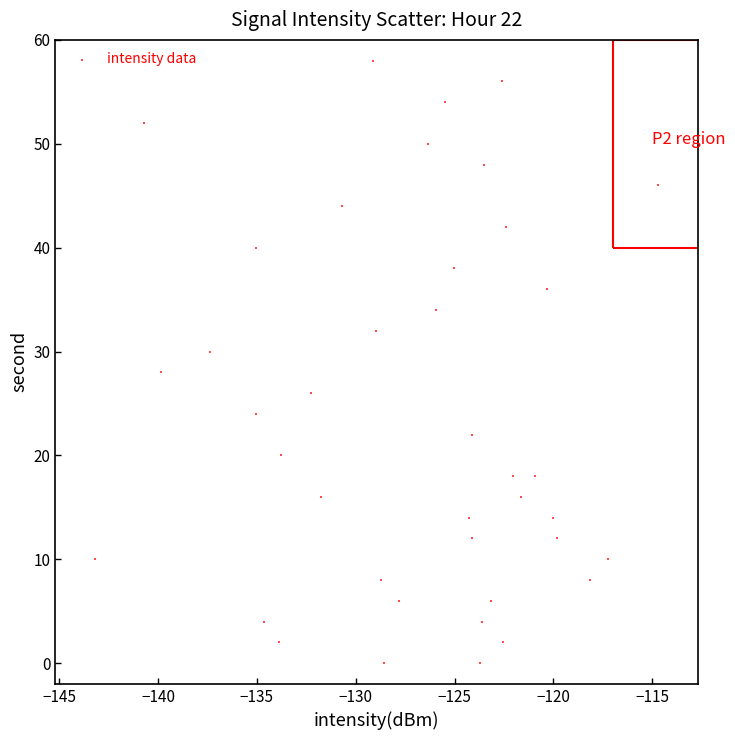

What is the range of Y values (max minus min)?

58